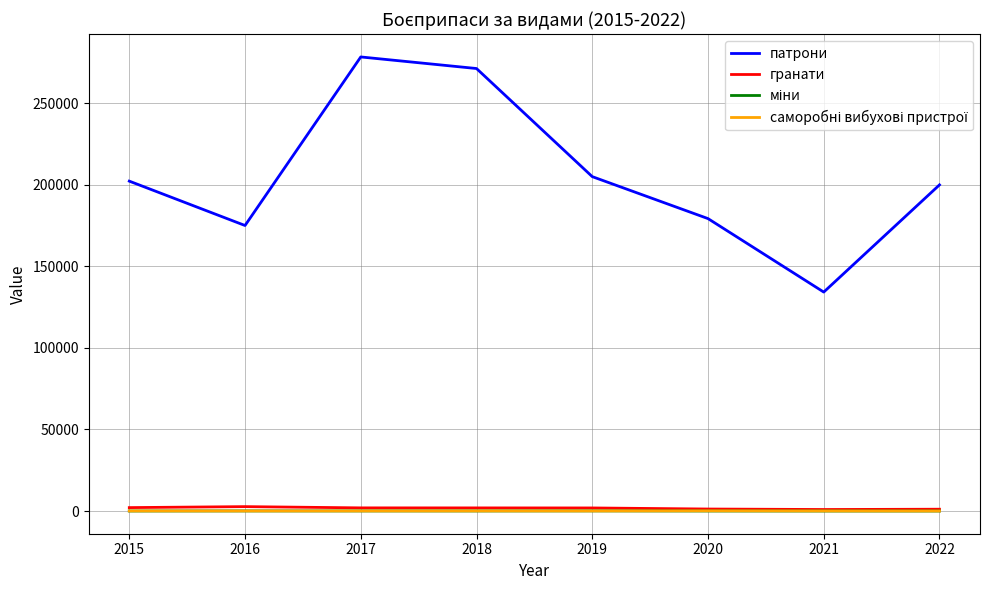

The value of гранати at 2021 is 926. True or false?

True